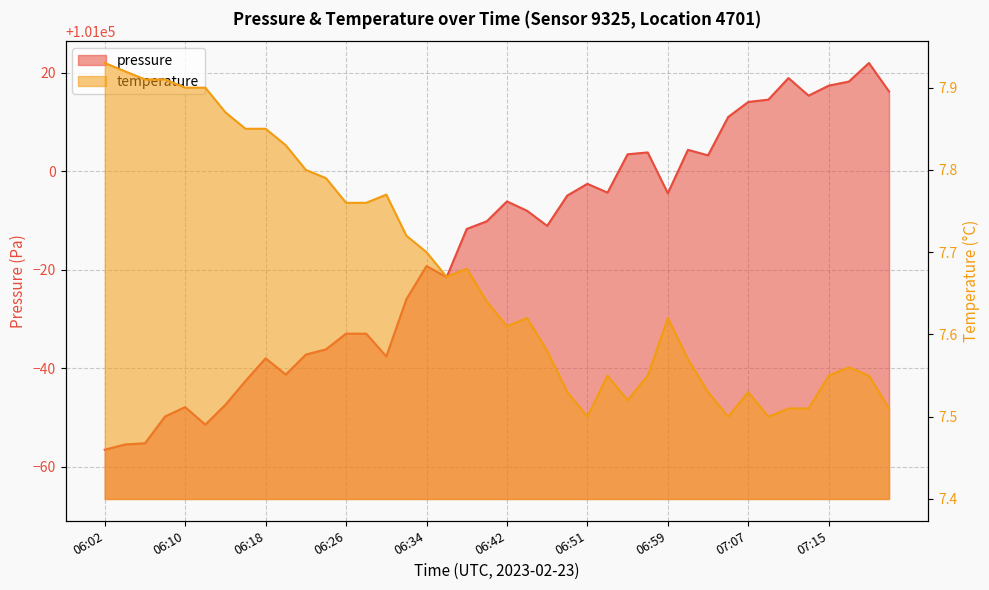

Reading right to left, what are all the values shown in this chart?

pressure: 101016.2	101021.9	101018.2	101017.3	101015.3	101018.9	101014.5	101014.0	101011.0	101003.2	101004.3	100995.5	101003.8	101003.4	100995.6	100997.4	100995.0	100988.9	100991.9	100993.8	100989.8	100988.2	100978.5	100980.7	100974.0	100962.4	100967.0	100967.0	100963.8	100962.8	100958.7	100962.0	100957.4	100952.6	100948.5	100952.1	100950.2	100944.8	100944.5	100943.4
temperature: 7.5	7.5	7.6	7.5	7.5	7.5	7.5	7.5	7.5	7.5	7.6	7.6	7.5	7.5	7.5	7.5	7.5	7.6	7.6	7.6	7.6	7.7	7.7	7.7	7.7	7.8	7.8	7.8	7.8	7.8	7.8	7.8	7.8	7.9	7.9	7.9	7.9	7.9	7.9	7.9